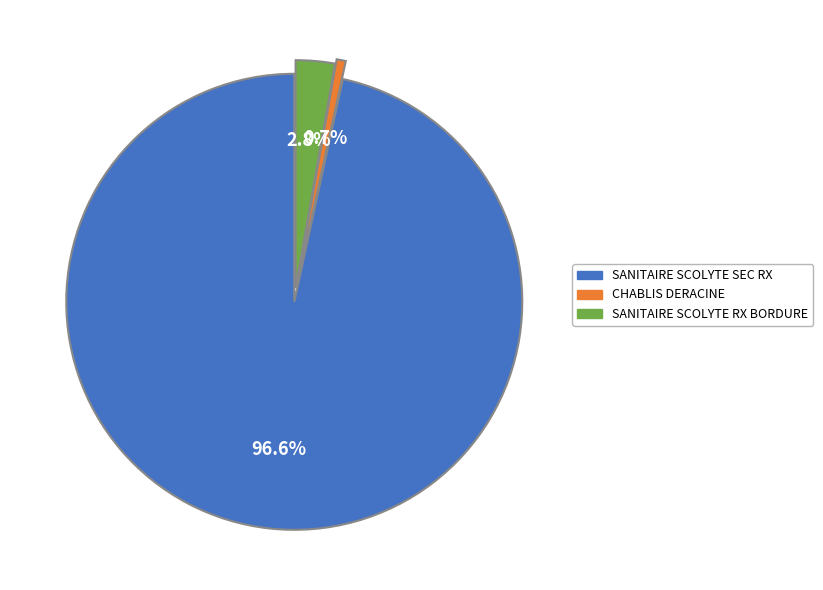

Does any single category account for the majority?

Yes